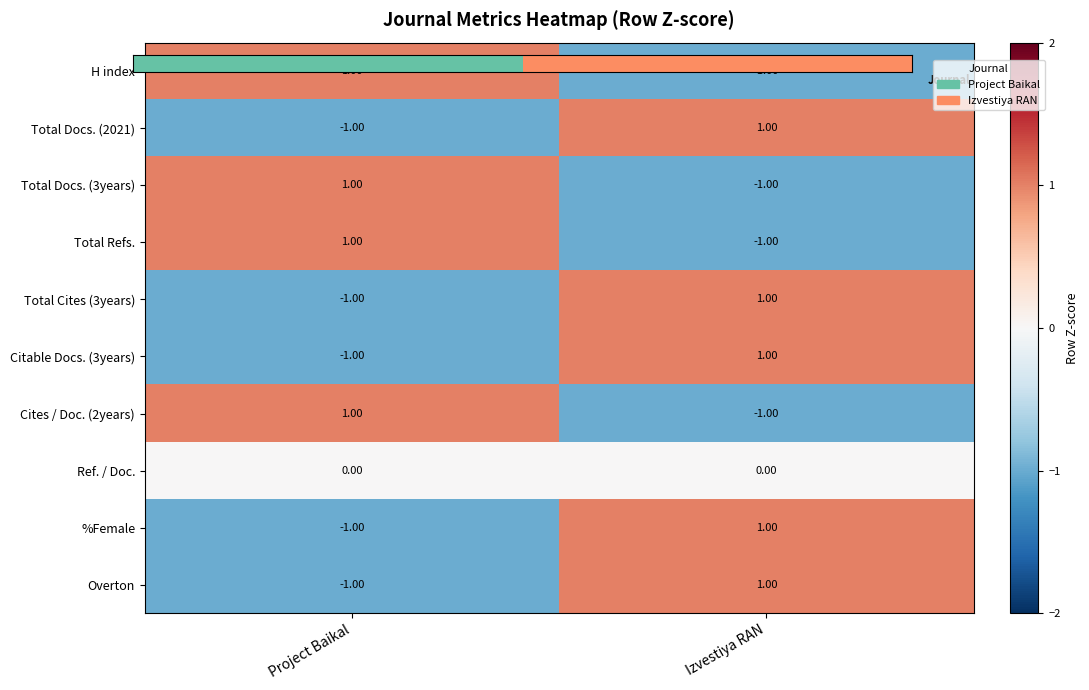

Where is Total Docs. (2021) nearest to the value 0?

Project Baikal